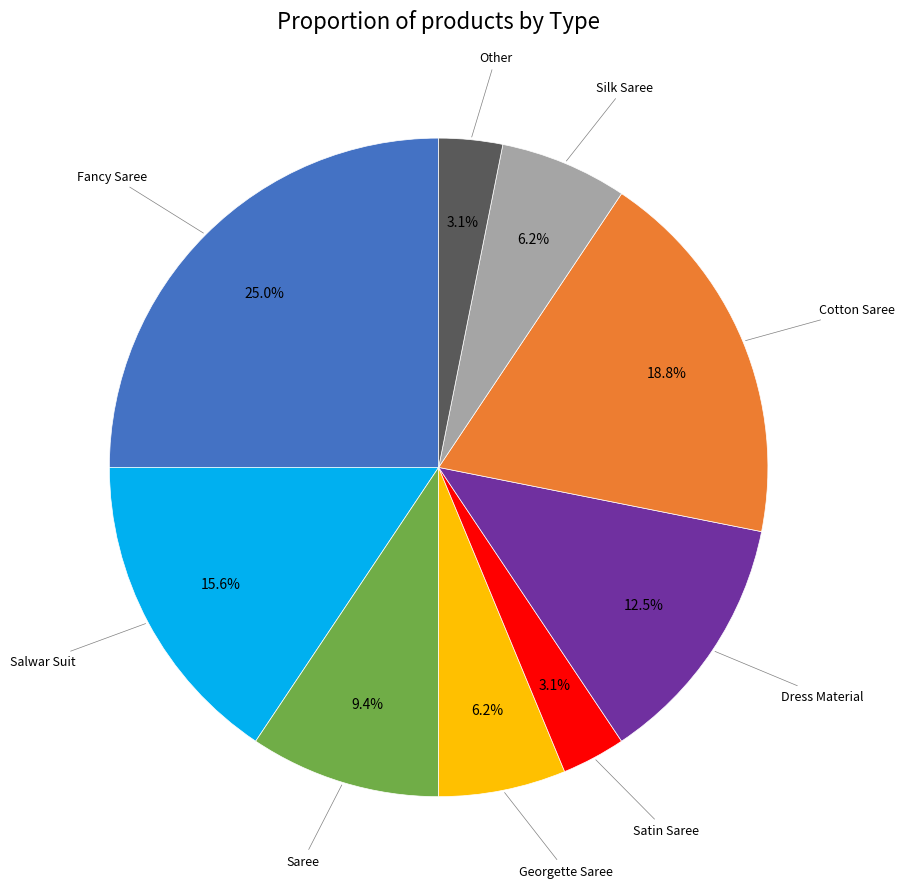

What percentage is NOT represented by Dress Material?

87.5%